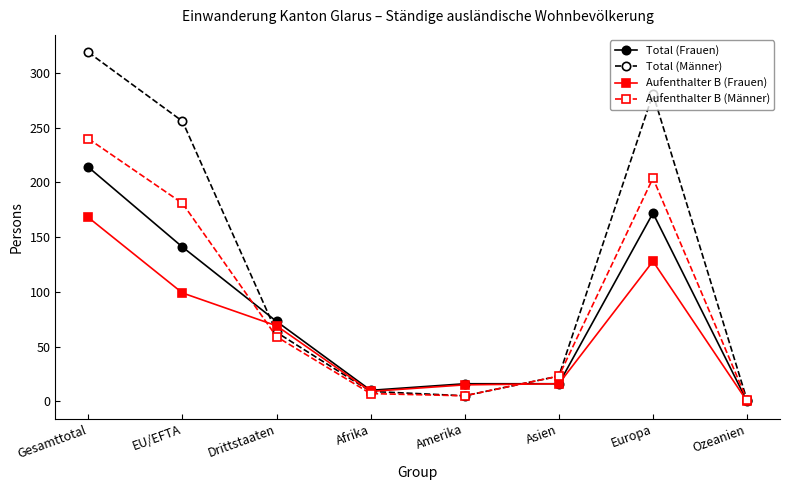

Where is the first local maximum for Total (Männer)?

Europa